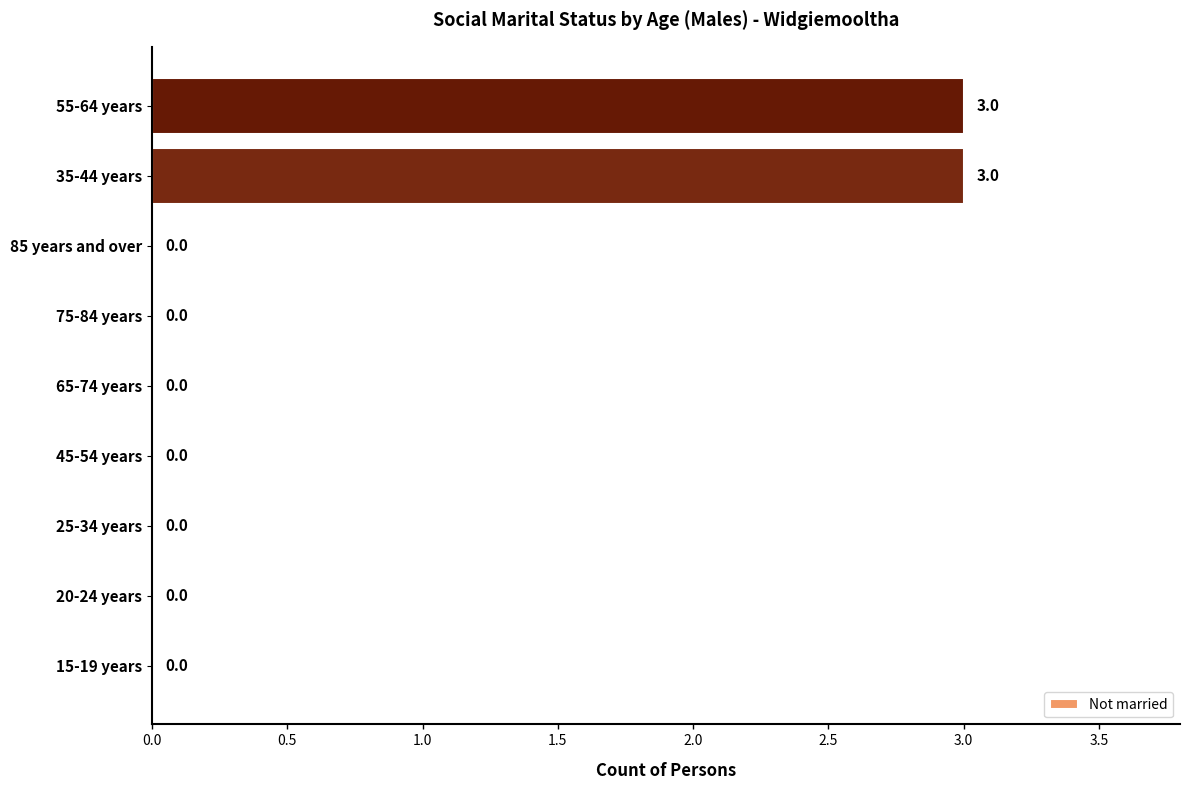

Is it true that the value at 45-54 years is -2?

False